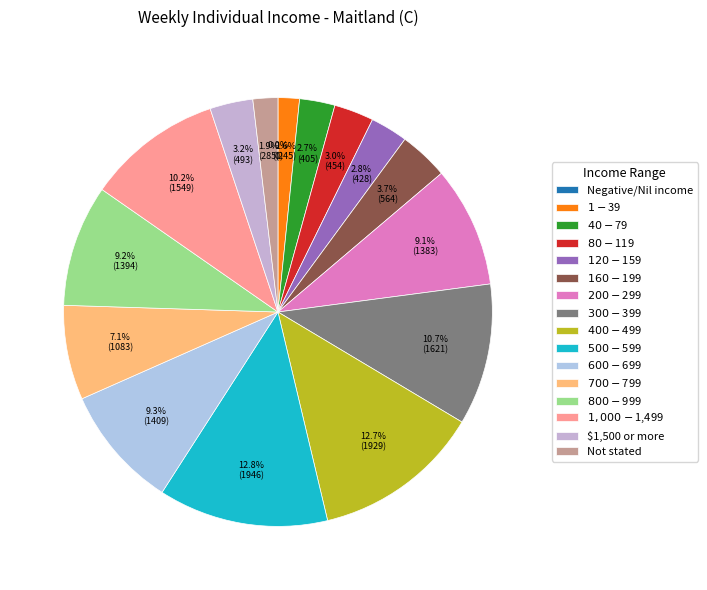

What percentage do Not stated and $500-$599 together represent?

14.7%